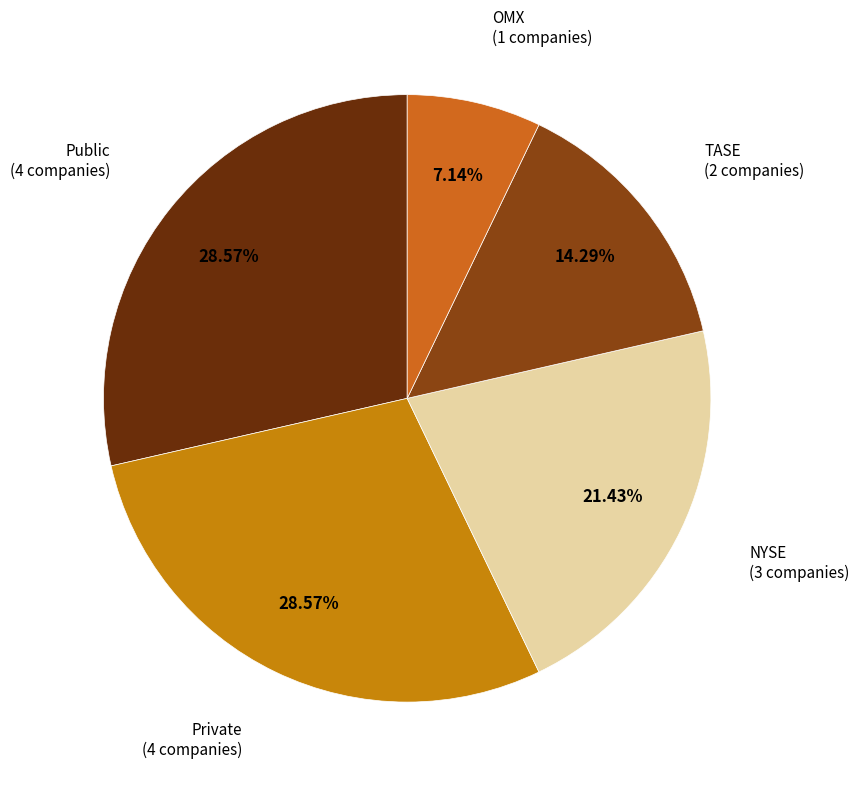

How many slices are in this pie chart?

5